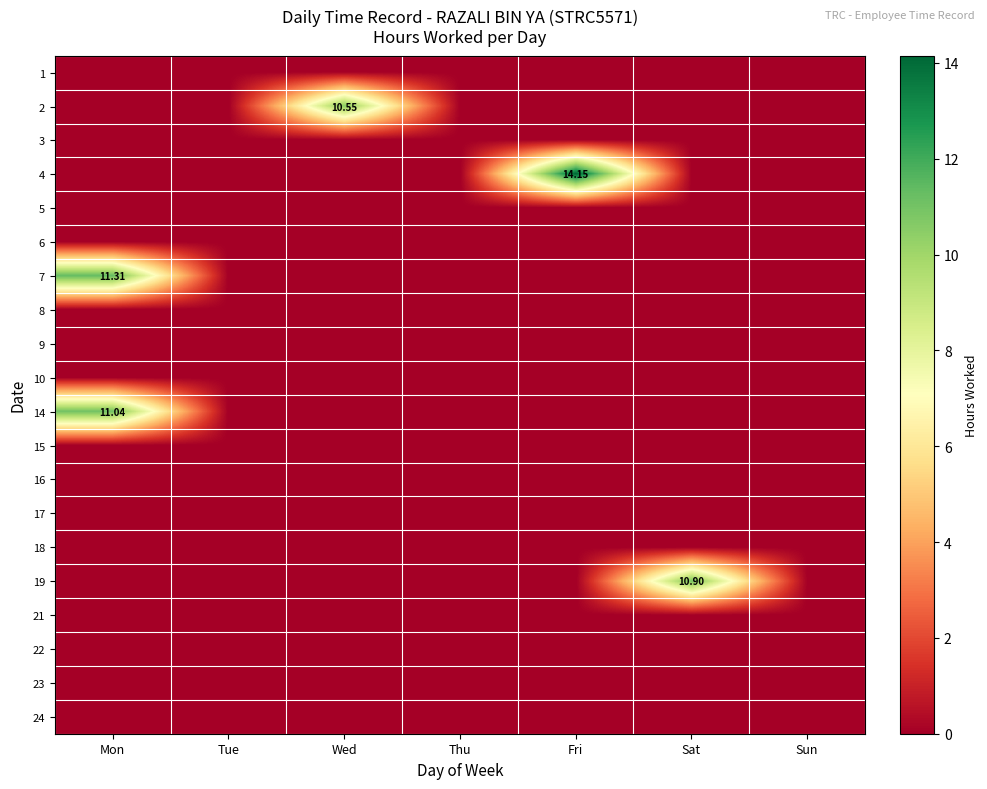

The value of 3 at Sun is 0.0. True or false?

True